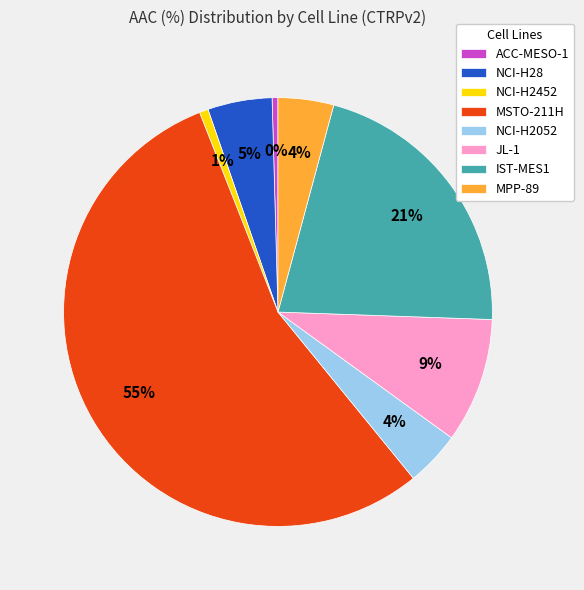

The ACC-MESO-1 slice represents 0% of the pie. True or false?

True